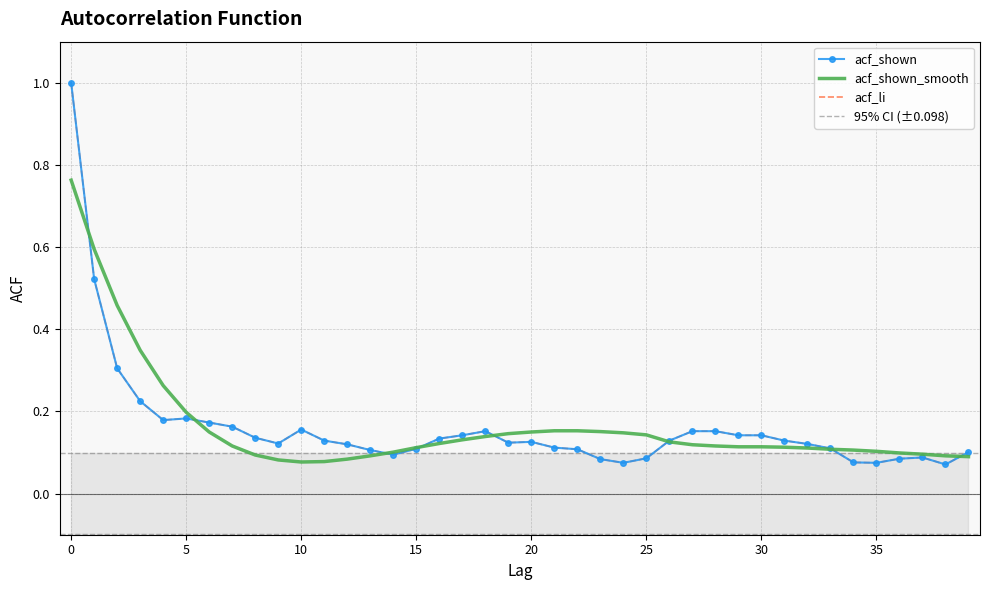

At how many categories does at least one series exceed 0?

40